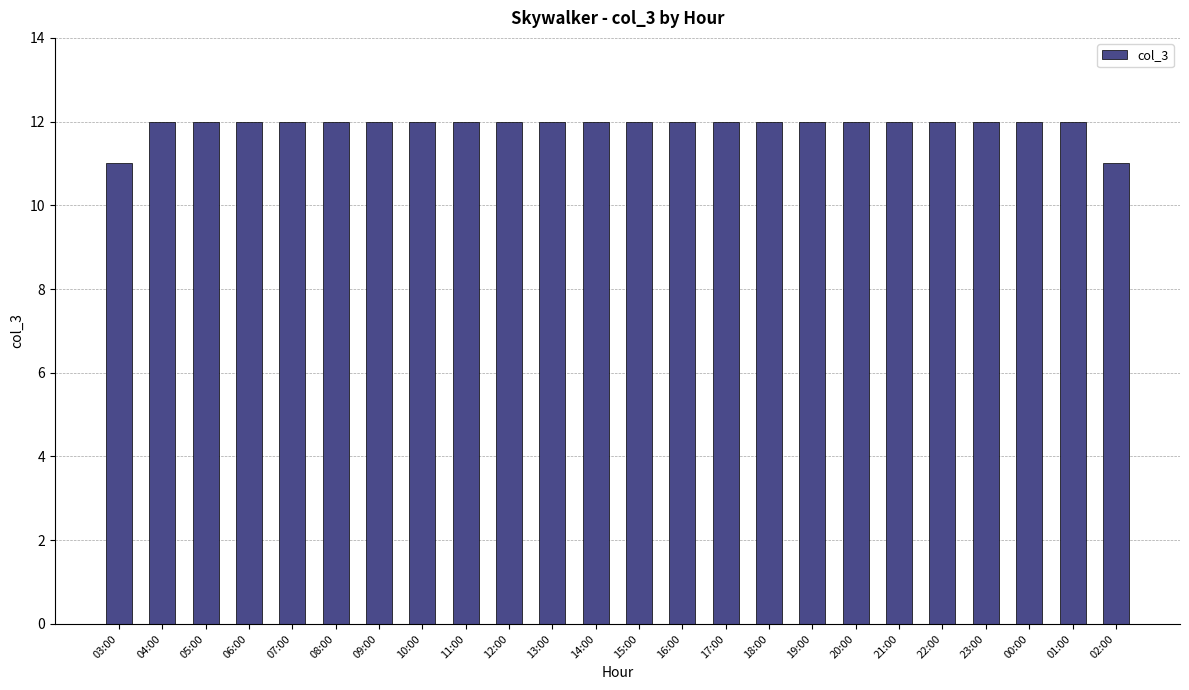

Is it true that the value at 20:00 is 21?

False